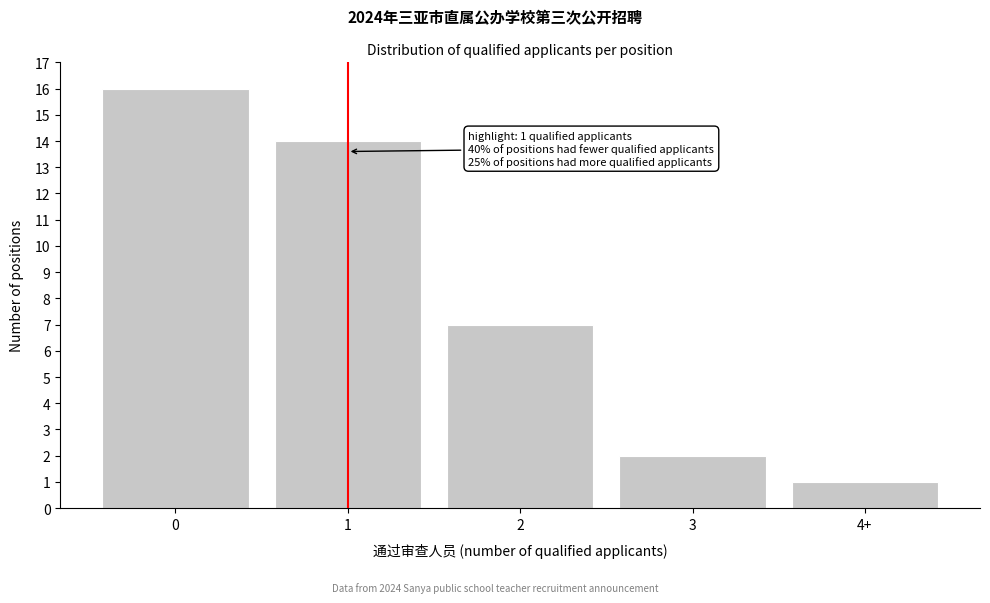

Reading left to right, list all the values displayed in this chart.

0=16	1=14	2=7	3=2	4+=1